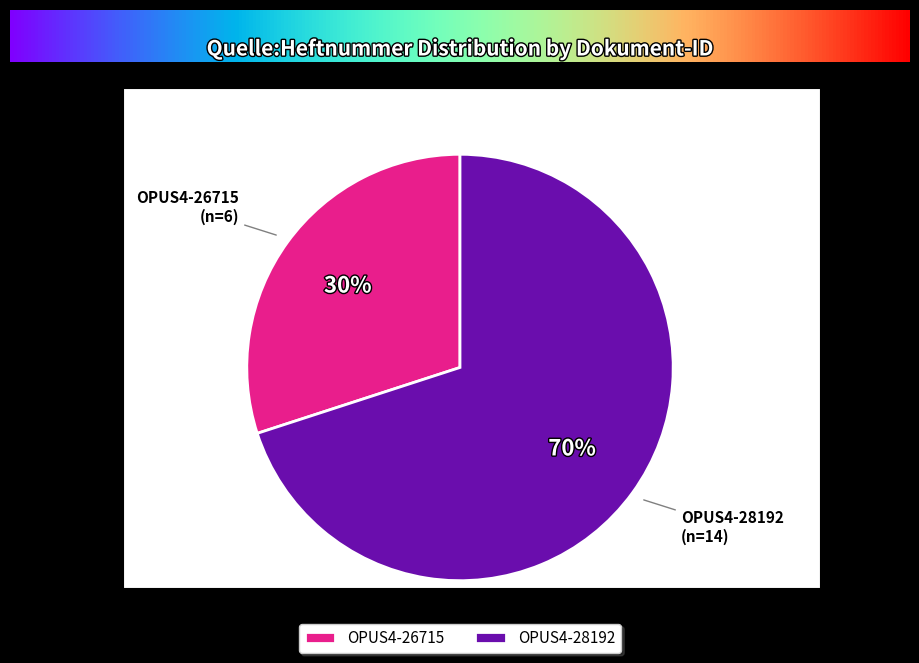

Is the sum of OPUS4-28192 and OPUS4-26715 greater than half?

Yes